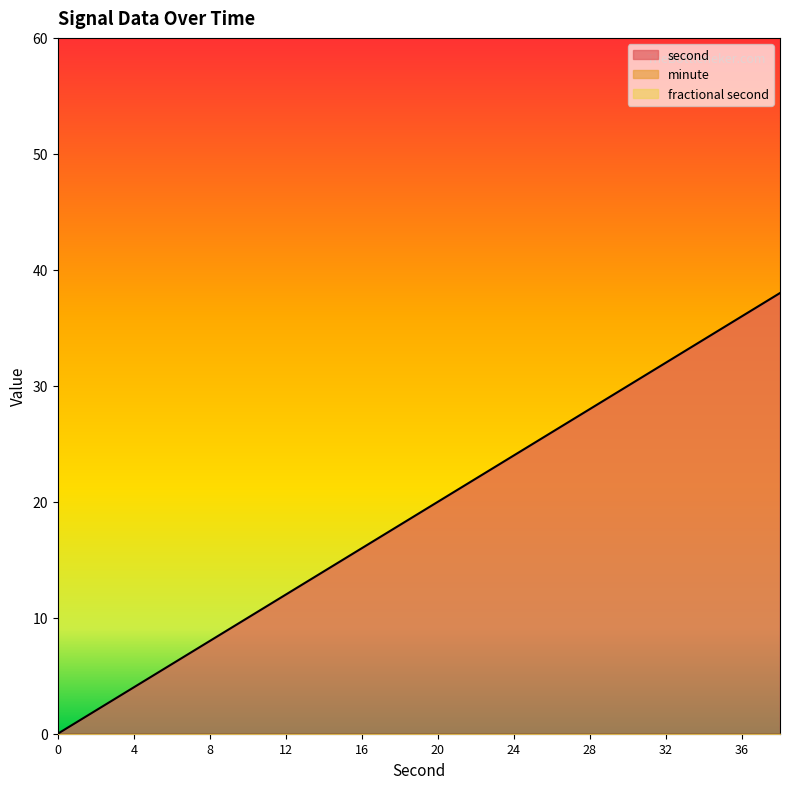

What is the total value across all series at 24?

24